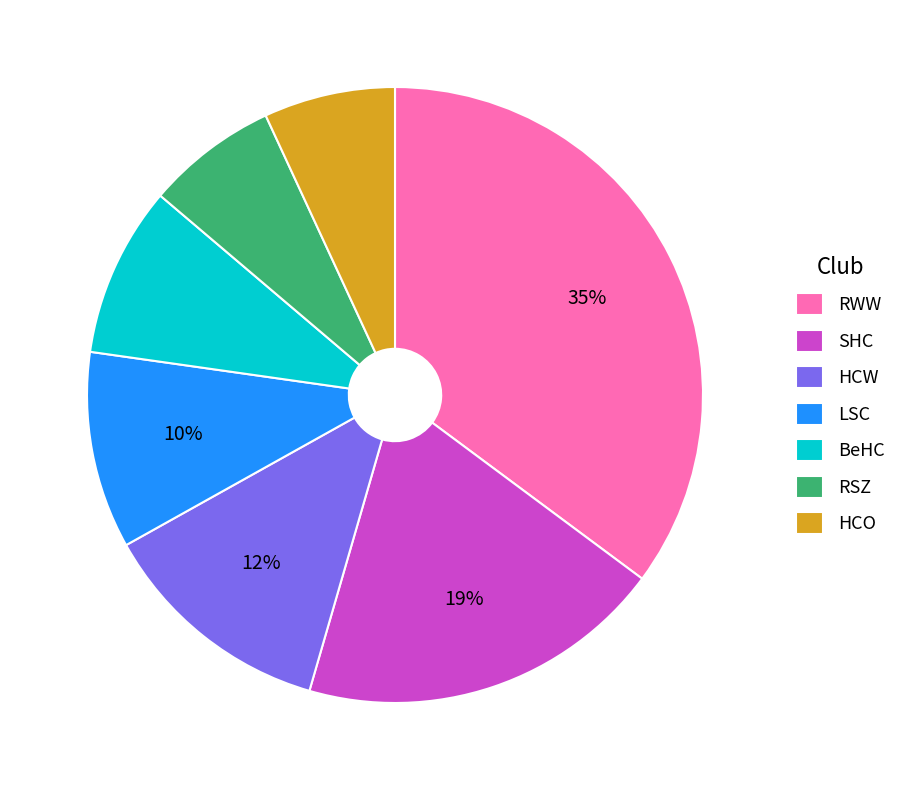

Does any single category account for the majority?

No